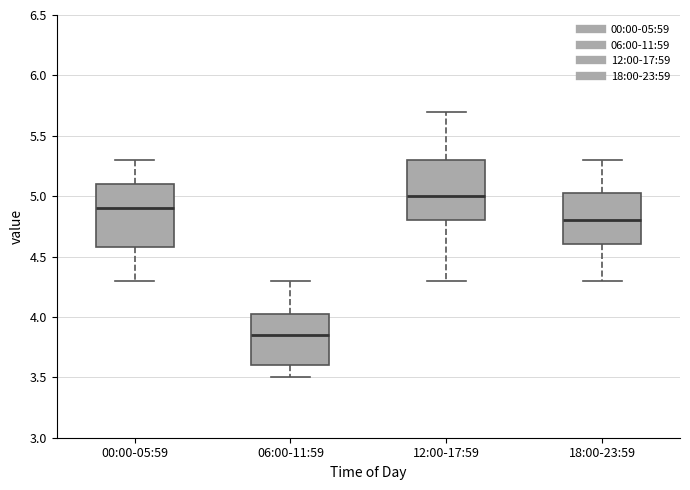

Where does the median line of the box for 12:00-17:59 sit on the y-axis? The values are not printed on the chart, so give them approximately, as read against the axis.

5.00